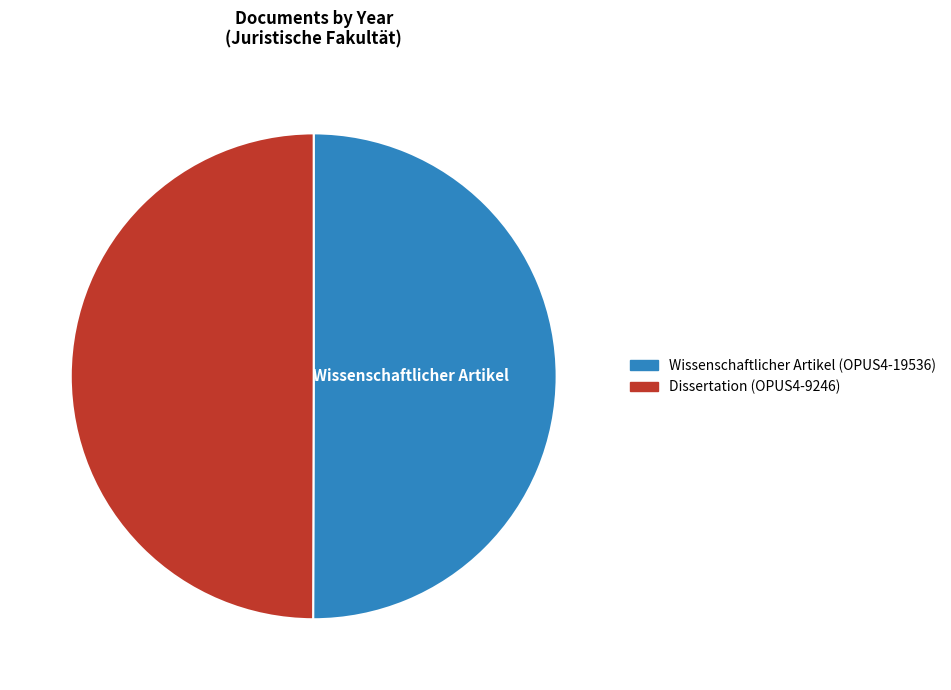

Is the sum of Dissertation (OPUS4-9246) and Wissenschaftlicher Artikel (OPUS4-19536) greater than half?

Yes